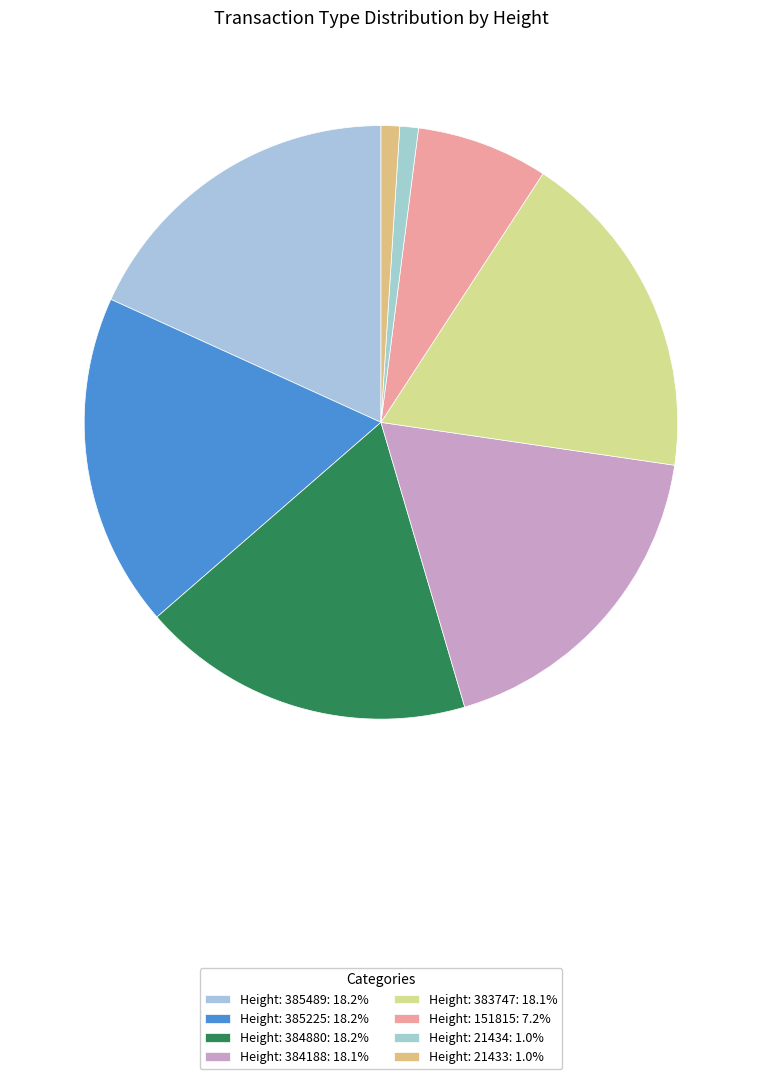

Count the number of slices in the pie.

8